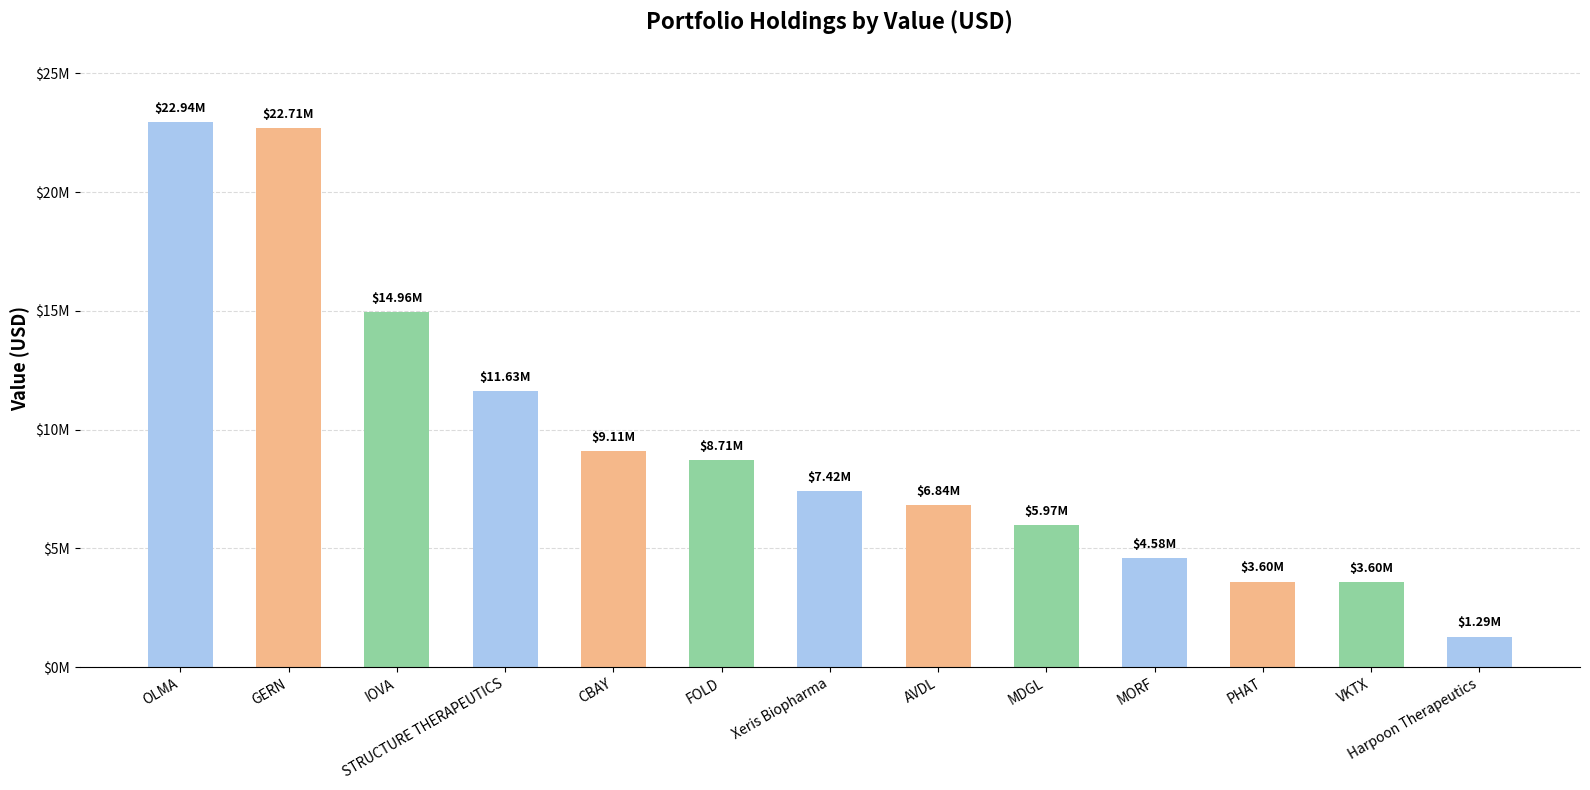

What is the label of the 8th bar from the left?

AVDL